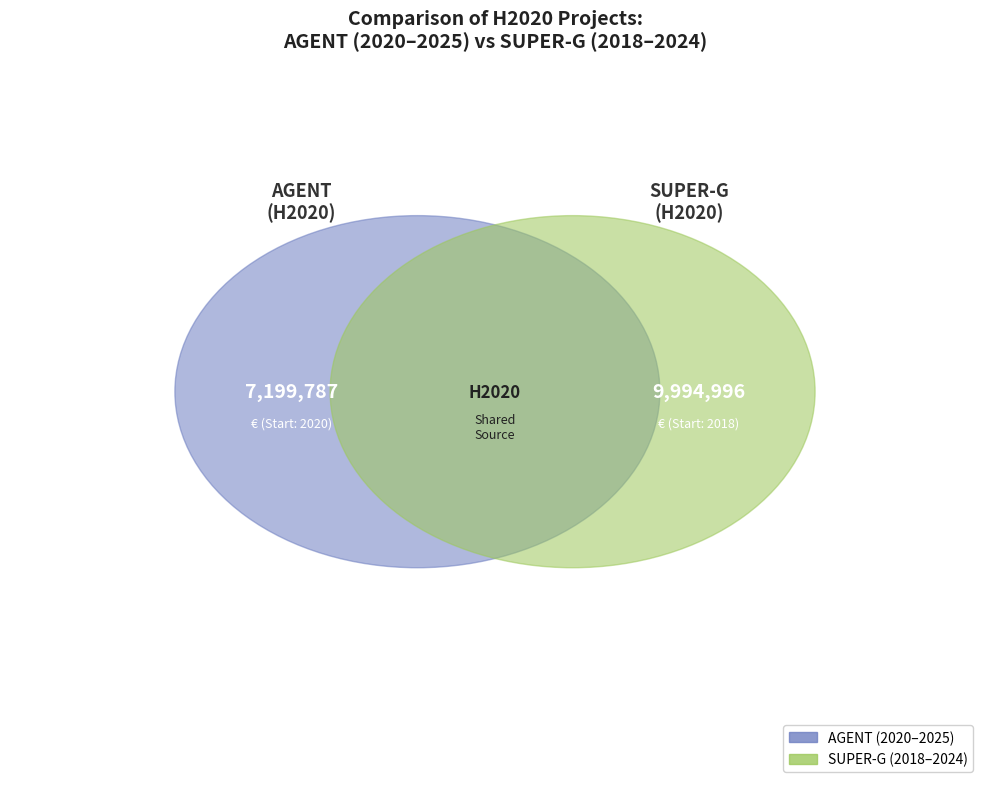

What percentage do Projet H2020 SUPER-G and Projet H2020 AGENT together represent?

100.0%